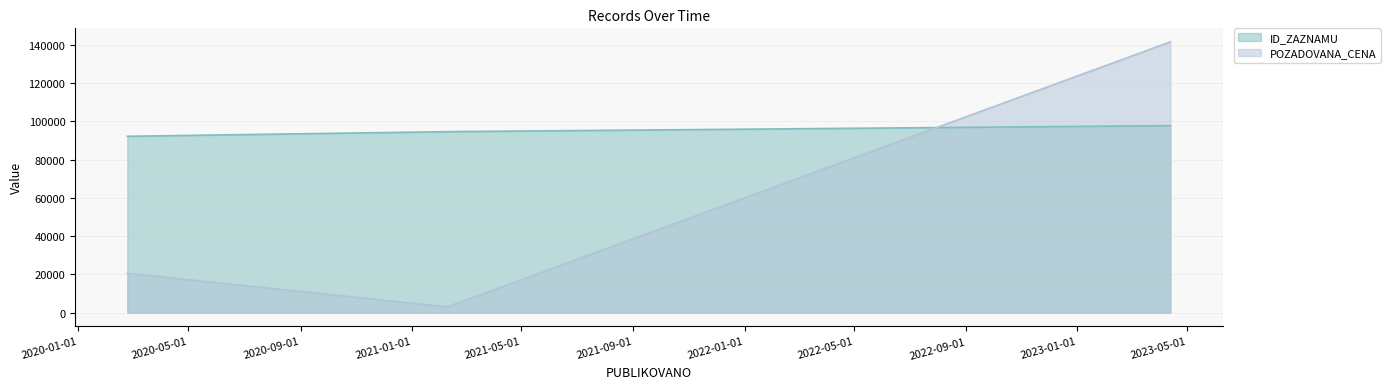

Reading left to right, extract all data points from this chart.

2023-04-13=92183	2021-02-09=94613	2020-02-24=97746